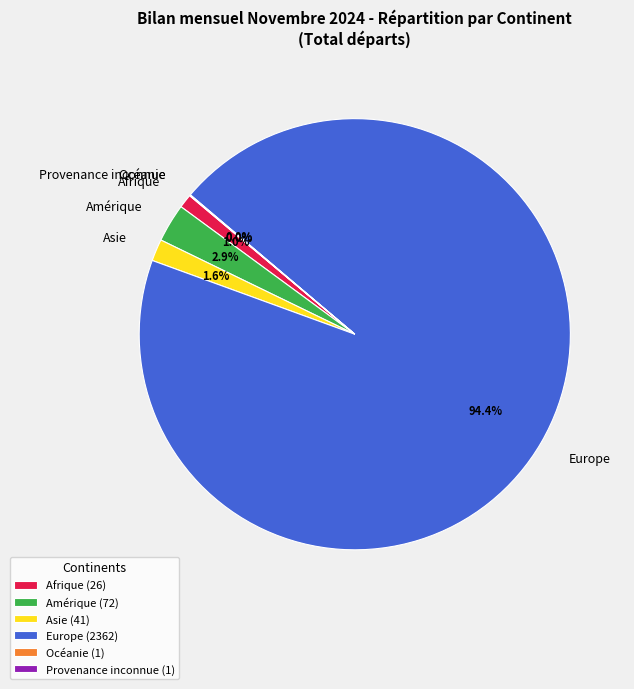

Does any single category account for the majority?

Yes